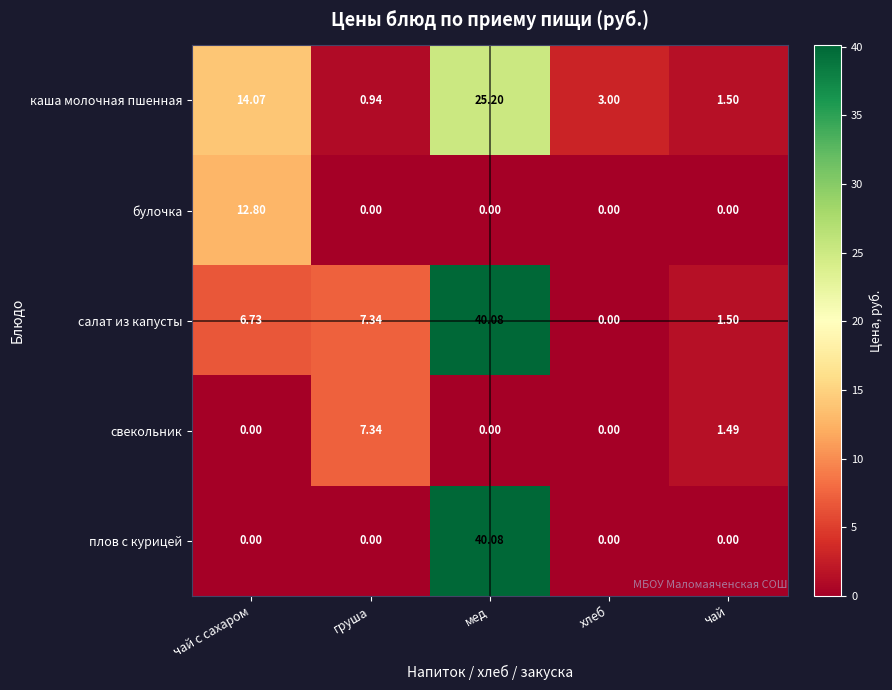

Count the number of categories in the chart.

5